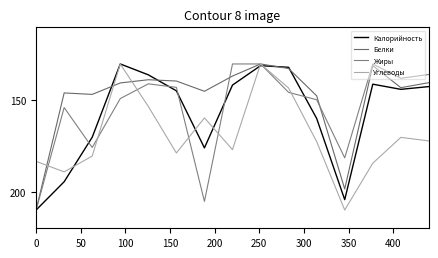

Rank the series by their maximum value, from lowest to highest.

Калорийность, Белки, Жиры, Углеводы